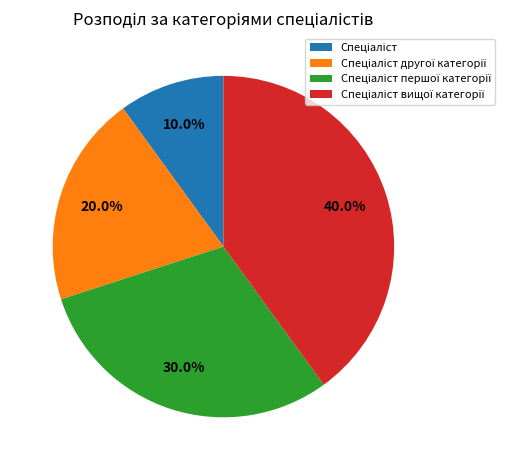

Is there any slice that represents more than half of the pie?

No